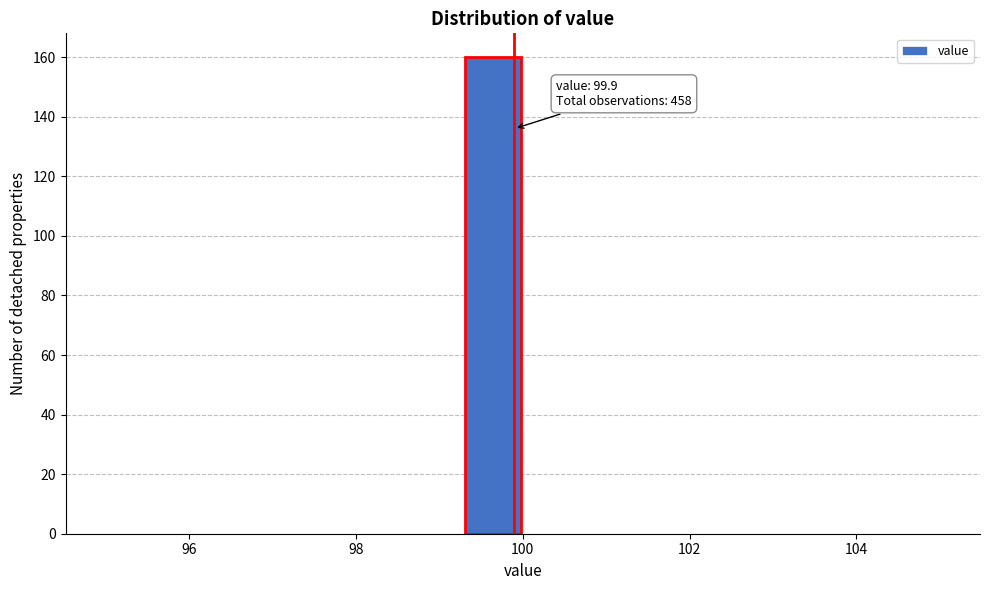

Read against the x-axis, roughly where is the centre of the tallest bar?

99.6